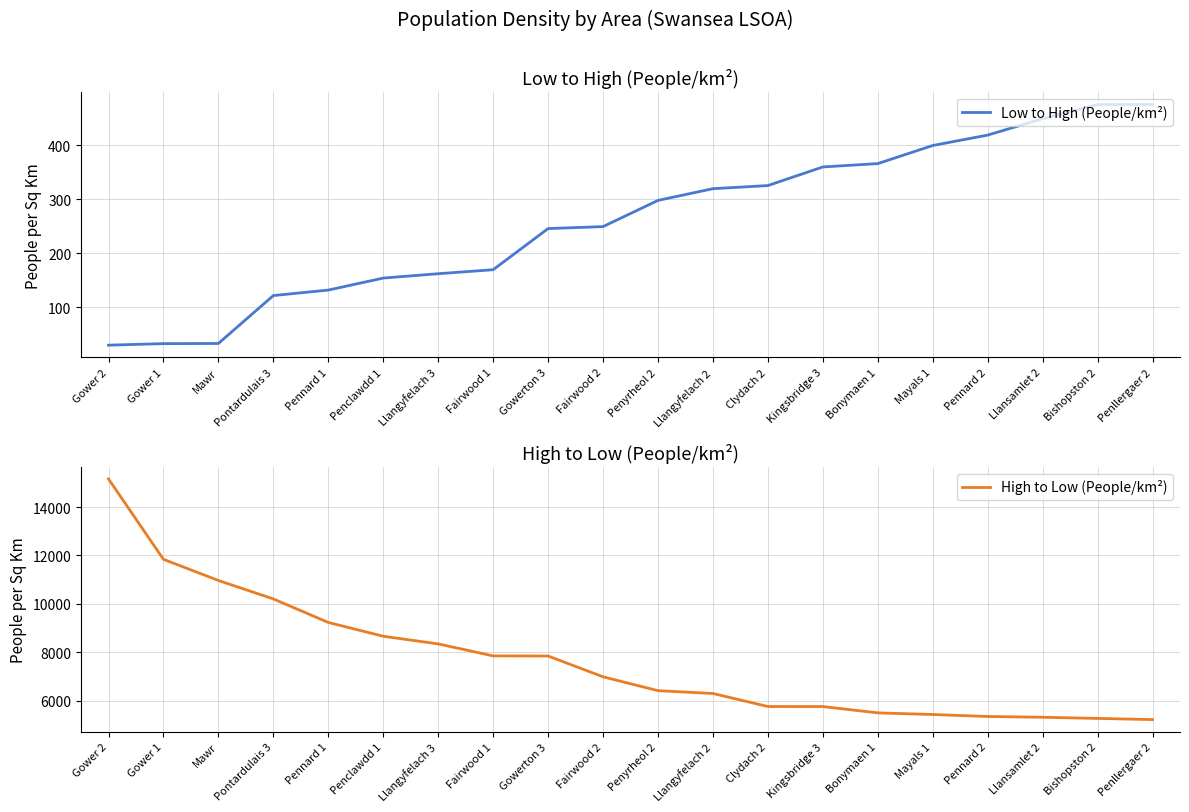

At which label does High to Low (People/km²) first exceed 6980?

Gower 2